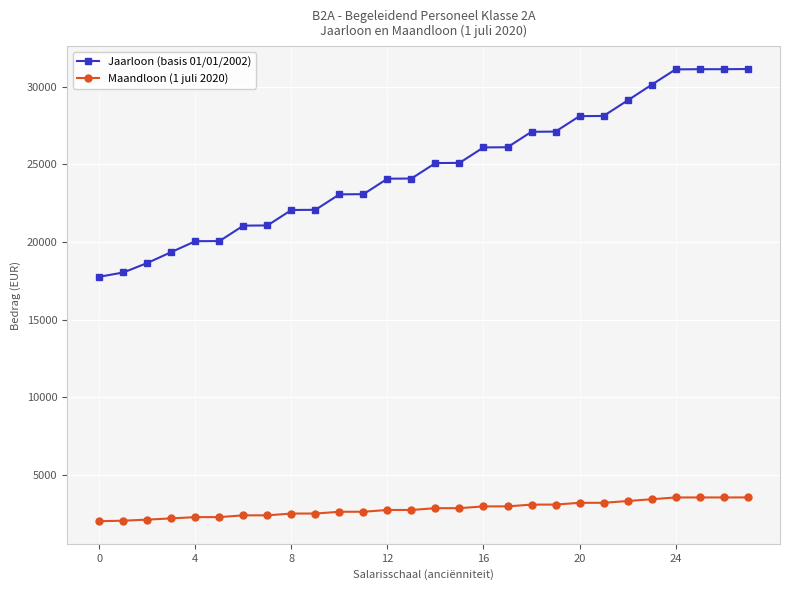

What are all the series names shown in the legend?

Jaarloon (basis 01/01/2002), Maandloon (1 juli 2020)